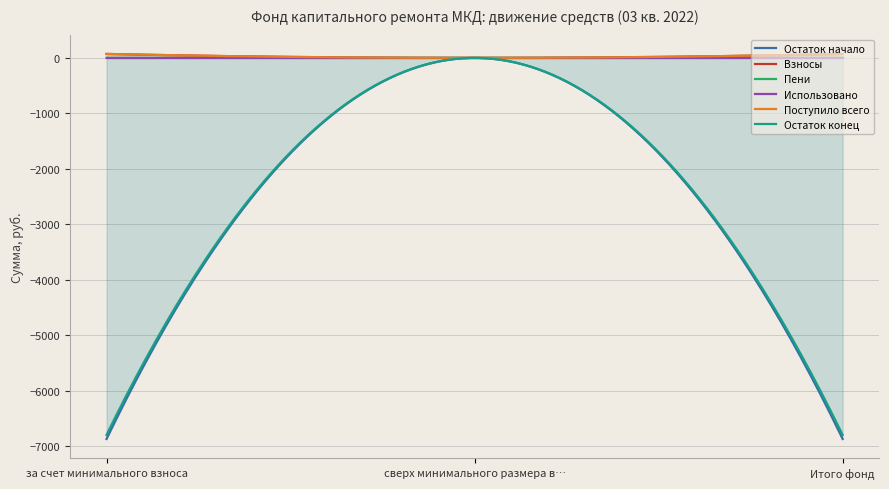

What is the label of the 2nd point from the right?

сверх минимального размера взноса